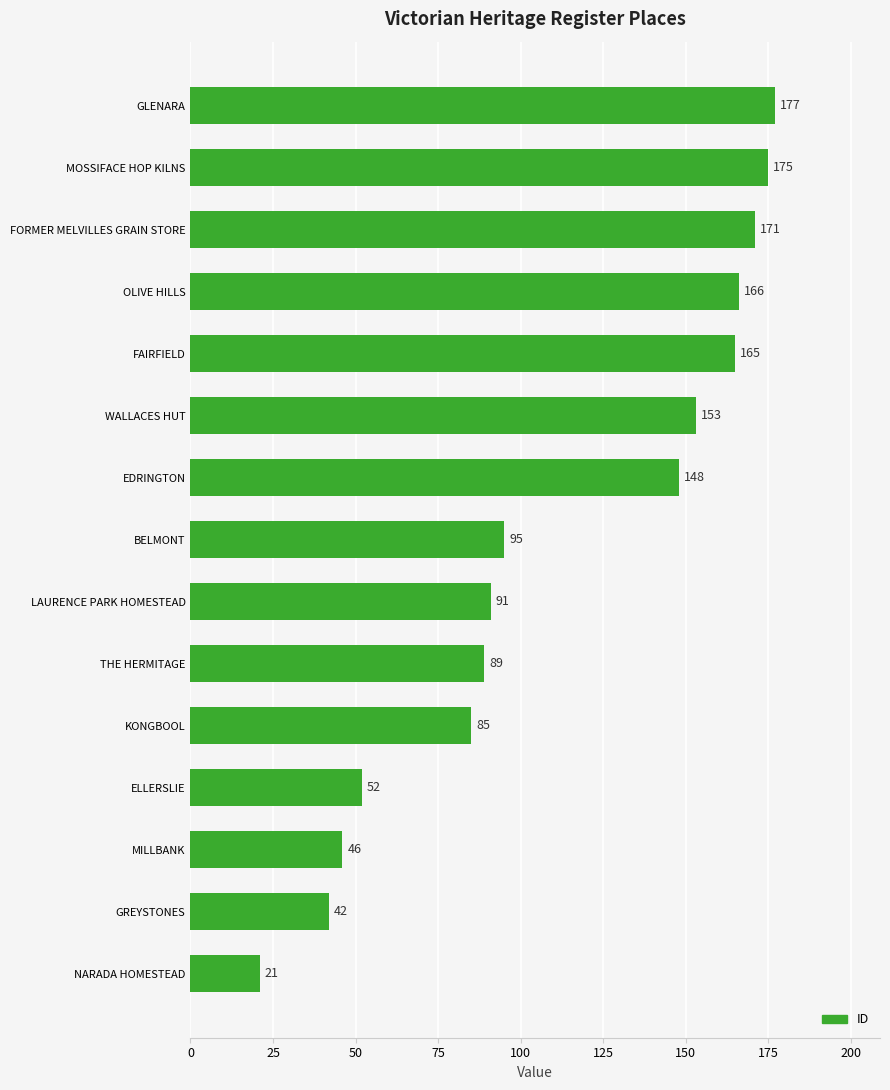

The value at MOSSIFACE HOP KILNS is 175. True or false?

True